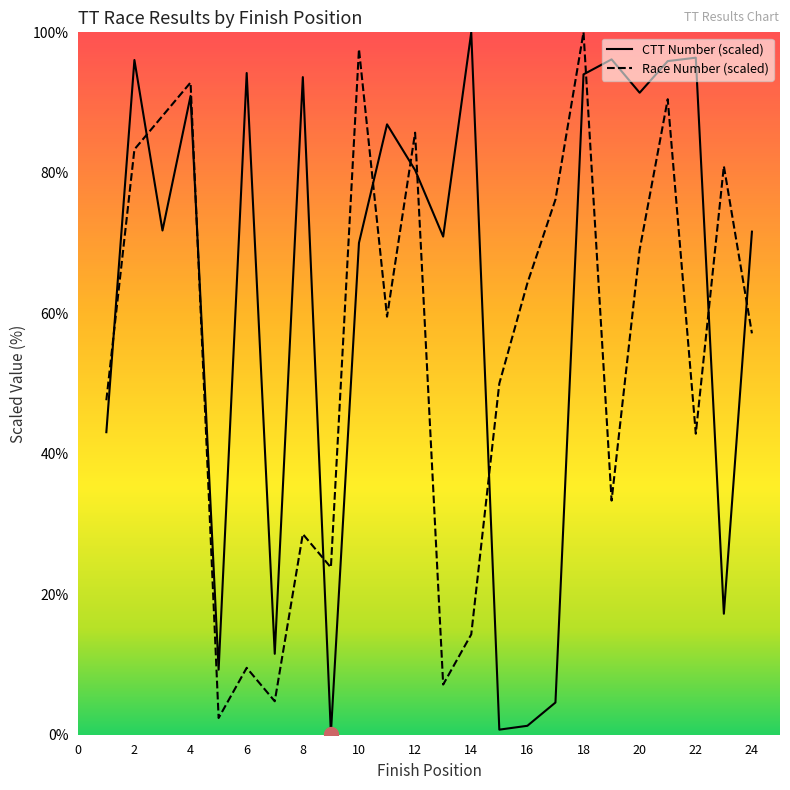

Is the value of CTT Number at 14 greater than the value of Race Number at 7?

Yes